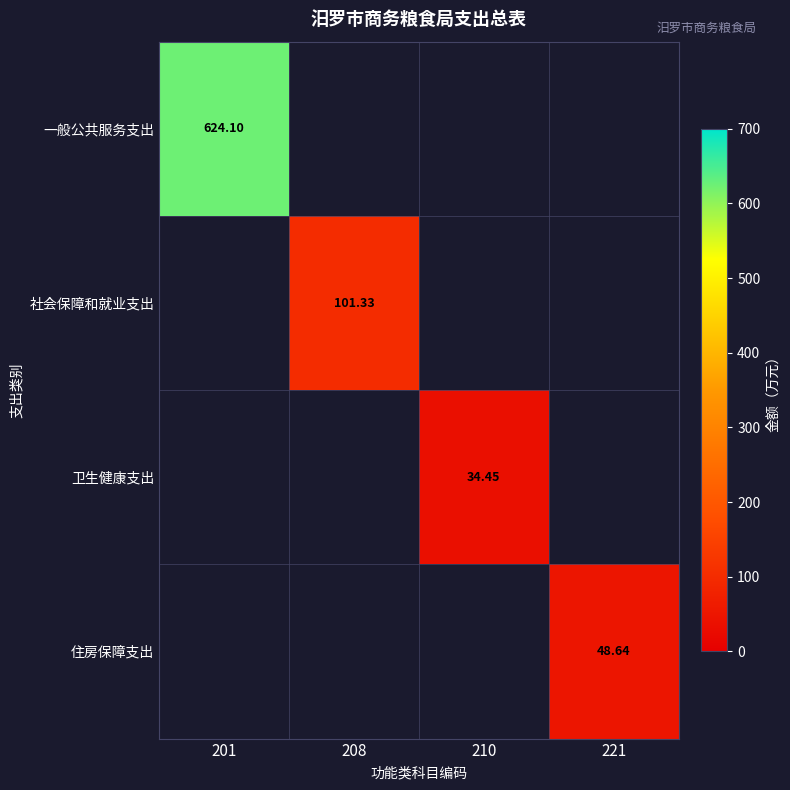

What is the sum of all 一般公共服务支出 values?

624.1